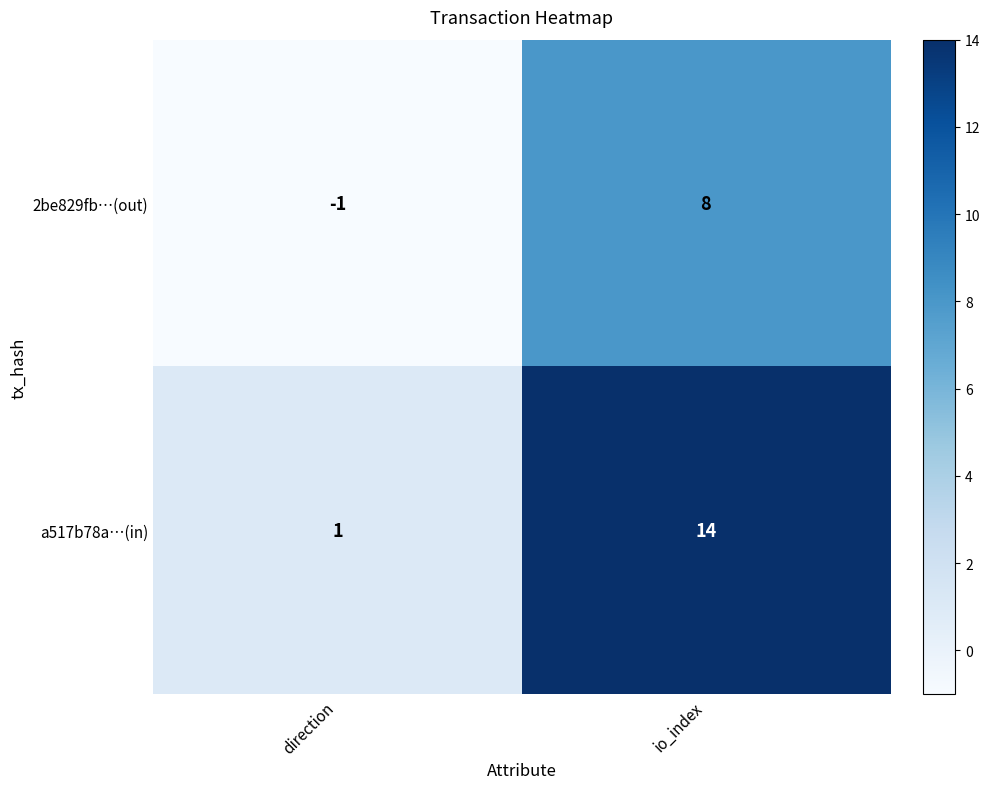

List the series in order of their overall mean, lowest first.

2be829fb…(out), a517b78a…(in)